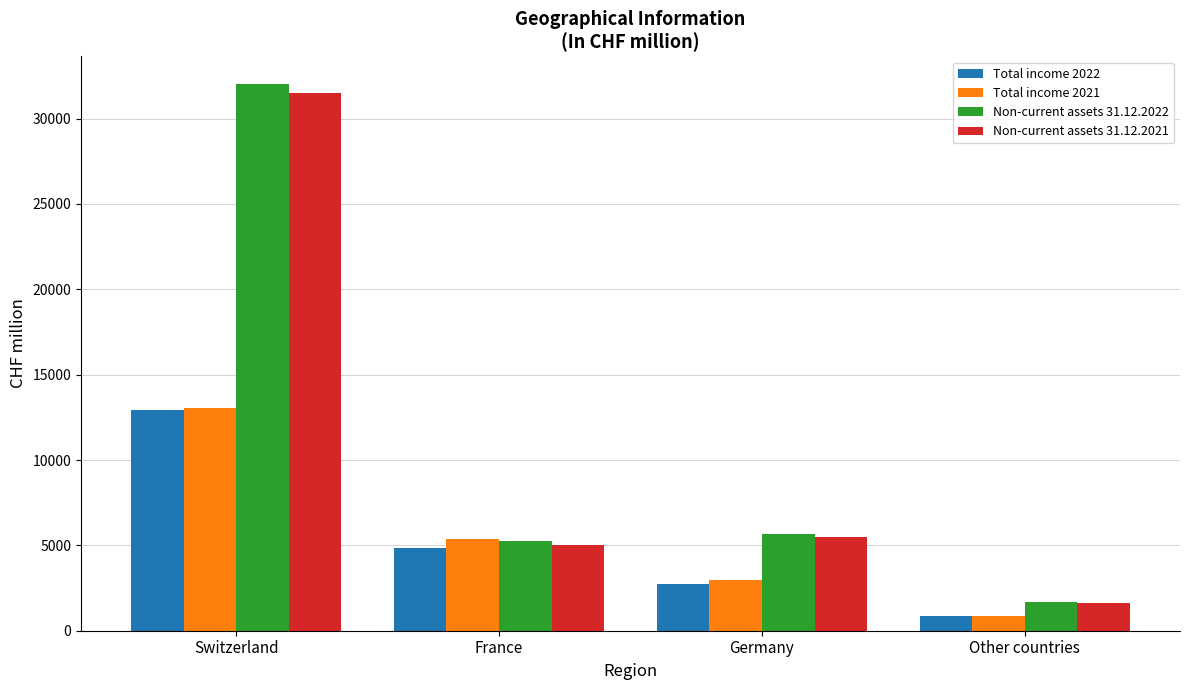

Reading left to right, extract all data points from this chart.

Total income 2022: 12940	4822	2725	871
Total income 2021: 13021	5350	2971	876
Non-current assets 31.12.2022: 32045	5242	5639	1701
Non-current assets 31.12.2021: 31496	5035	5507	1645